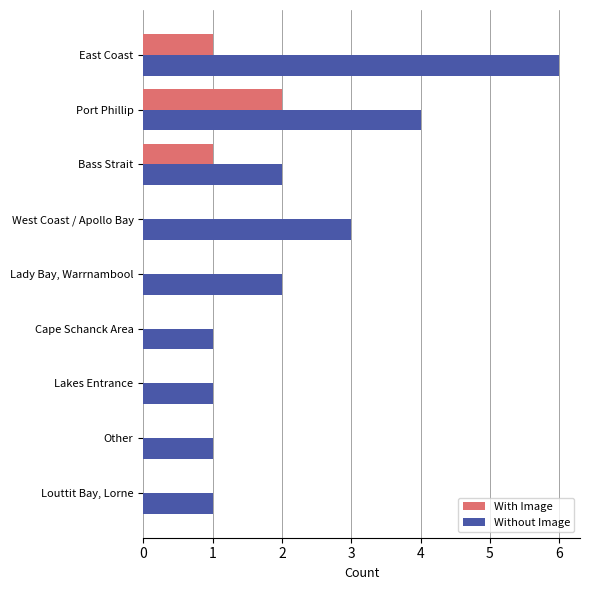

How many categories are shown in the chart?

9